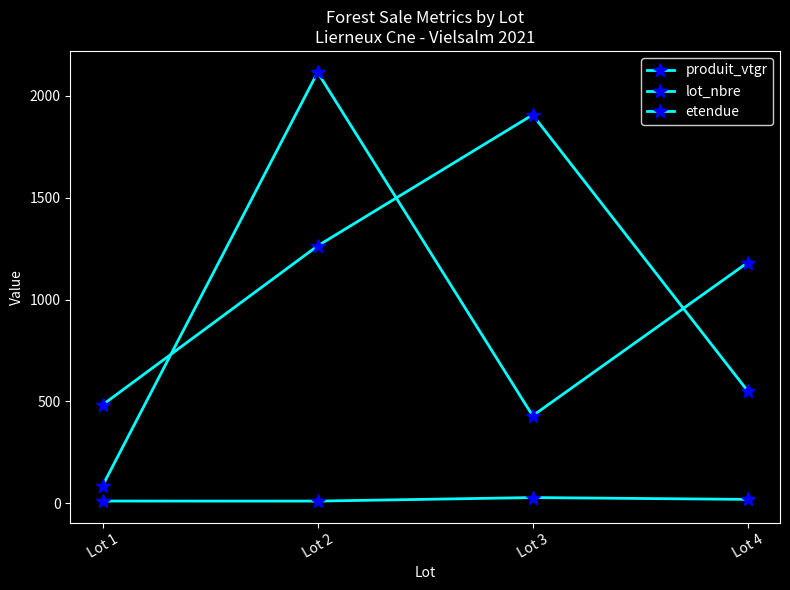

Reading right to left, extract all data points from this chart.

produit_vtgr: 1181.3	429.6	2114.4	86.1
lot_nbre: 551.0	1906.0	1263.0	483.0
etendue: 19.2	28.2	10.9	11.0